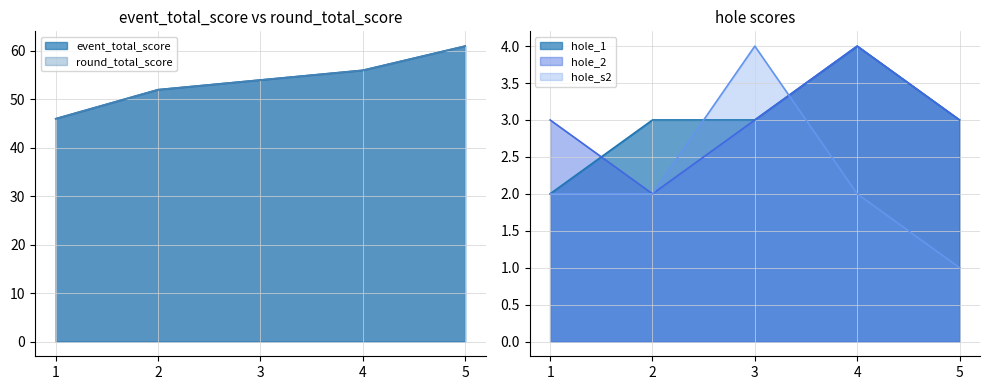

True or false: round_total_score and hole_2 intersect in this chart.

False